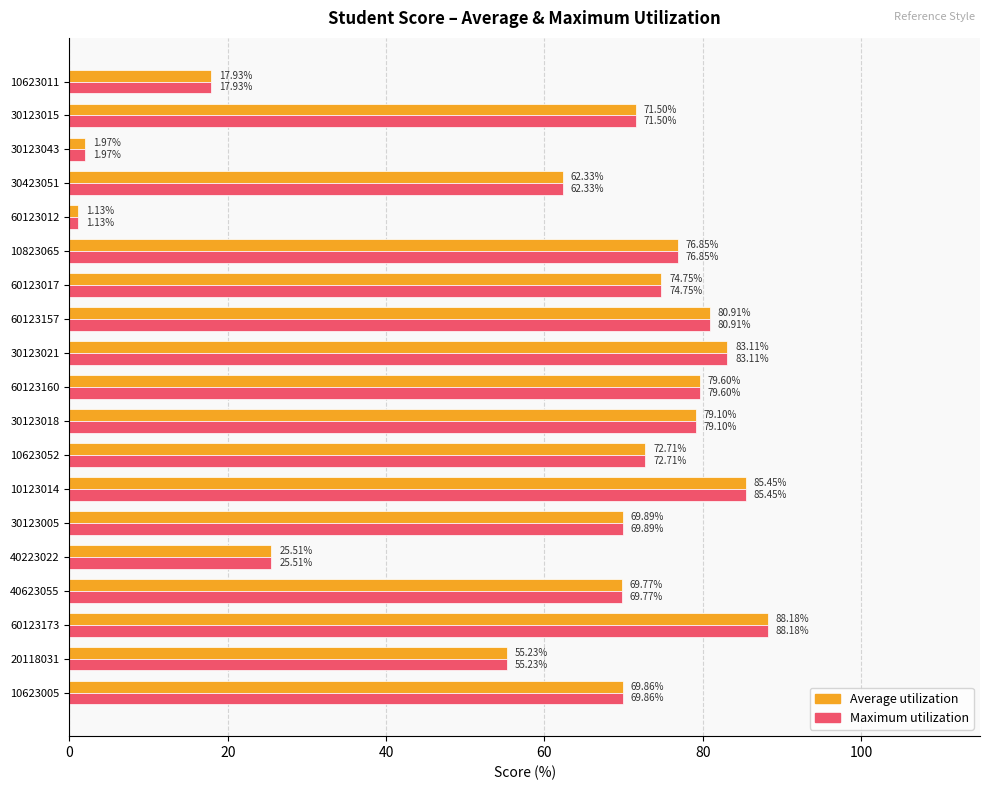

How many values in the Average utilization series exceed 71?

10